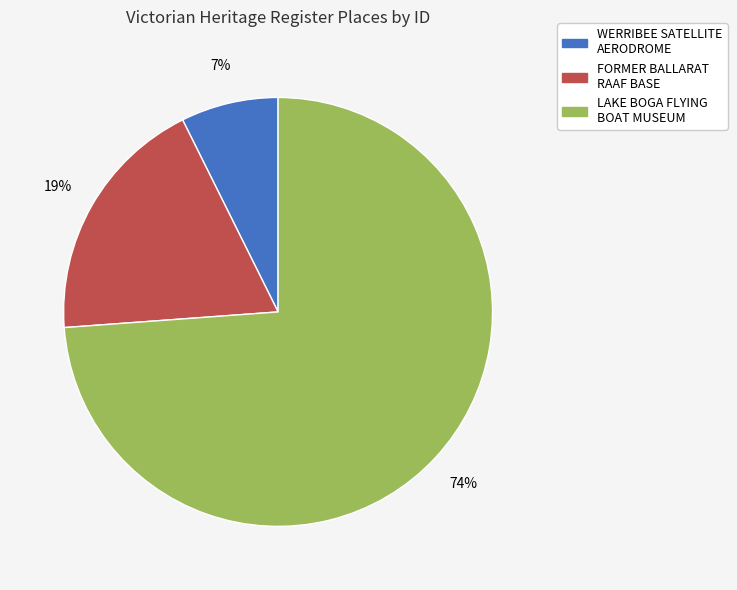

Which slice is the smallest?

WERRIBEE SATELLITE AERODROME